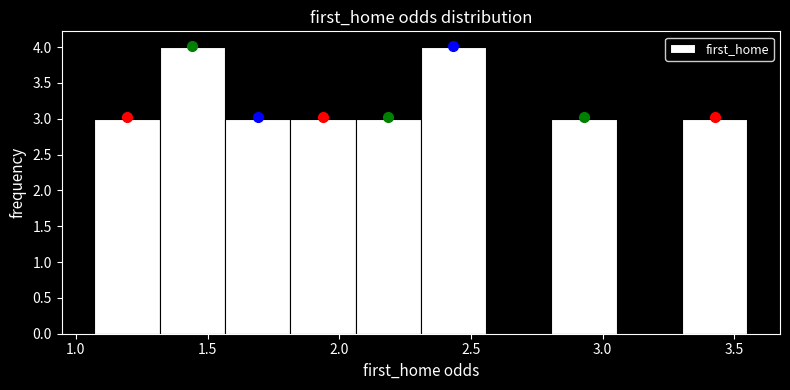

What is the height of the bar covering 2.80 to 3.05 on the x-axis? Neither the bar edges nor the heights are printed on the chart, so give them approximately, as read against the axes.

3